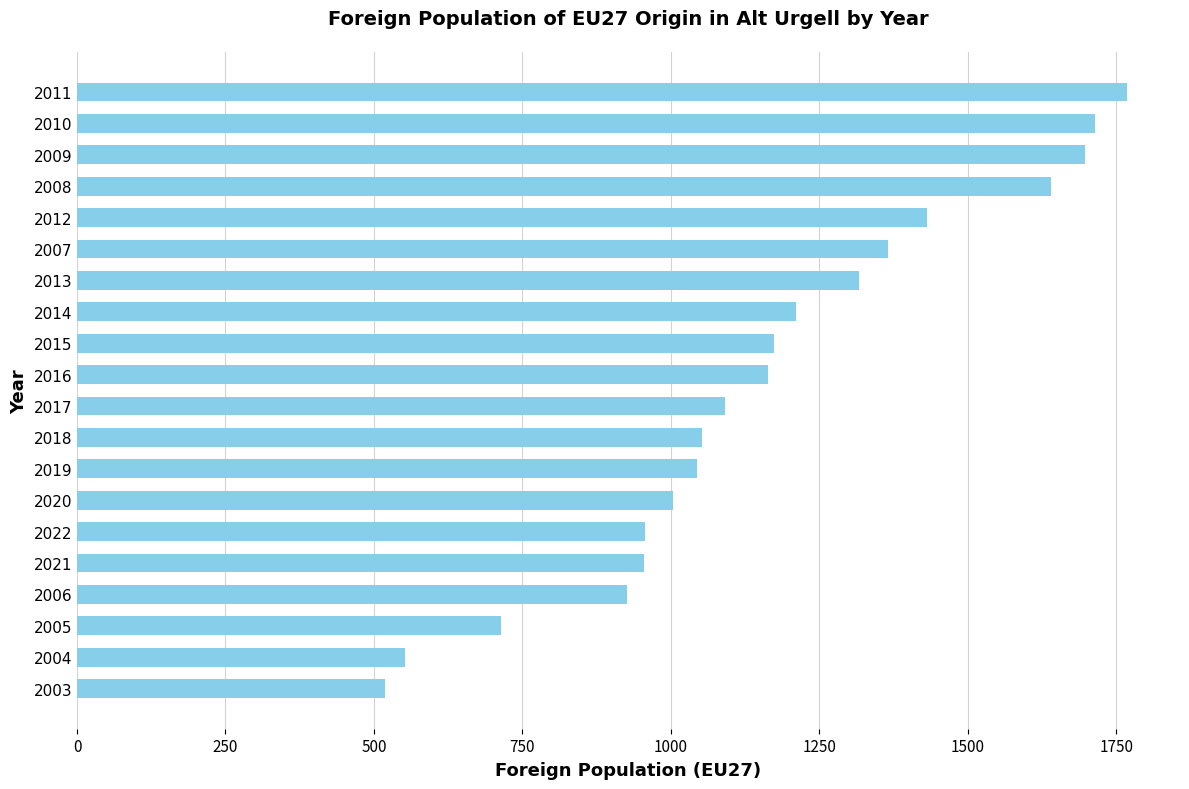

Which has a higher value, 2013 or 2019?

2013